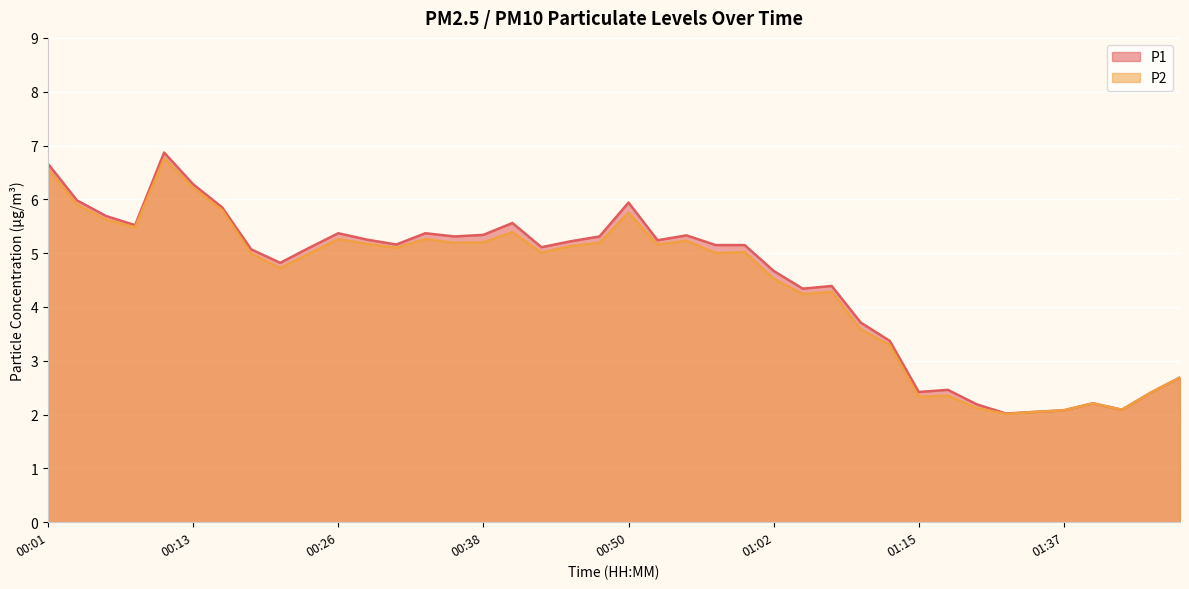

What is the difference between the maximum and minimum values in the P2 series?

4.8